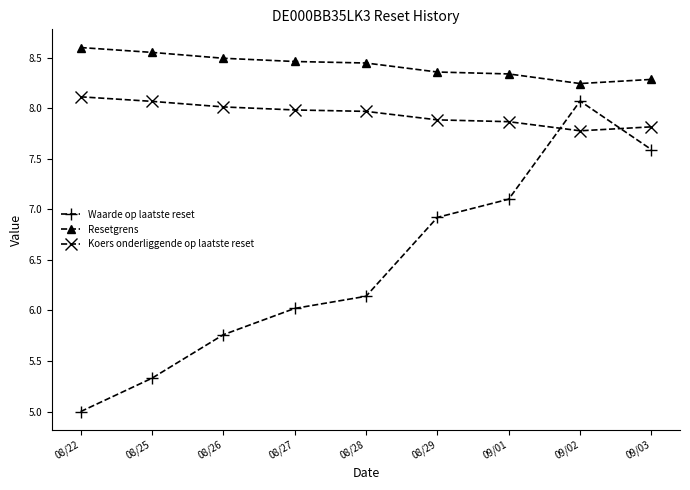

At which category is the sum across all series the highest?

09/02